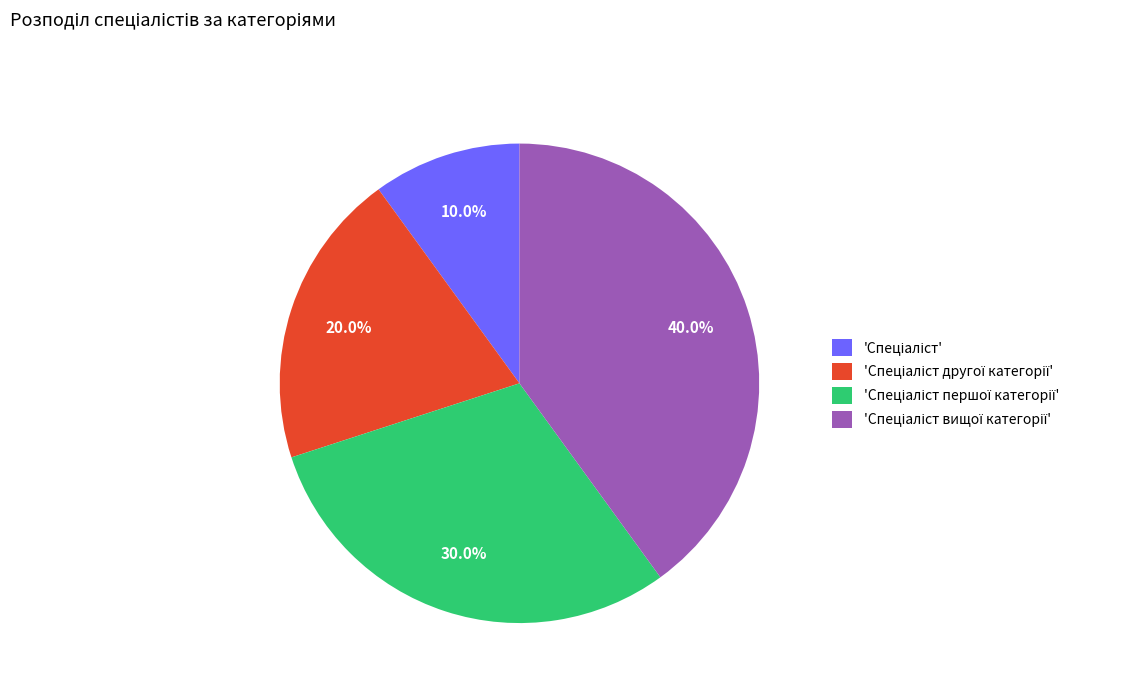

Is there a majority slice in this chart?

No